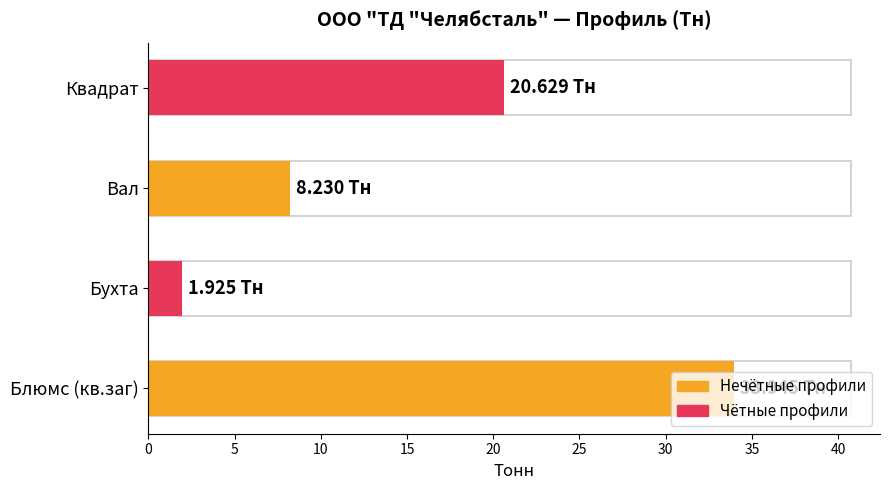

How many bars are there in total?

4